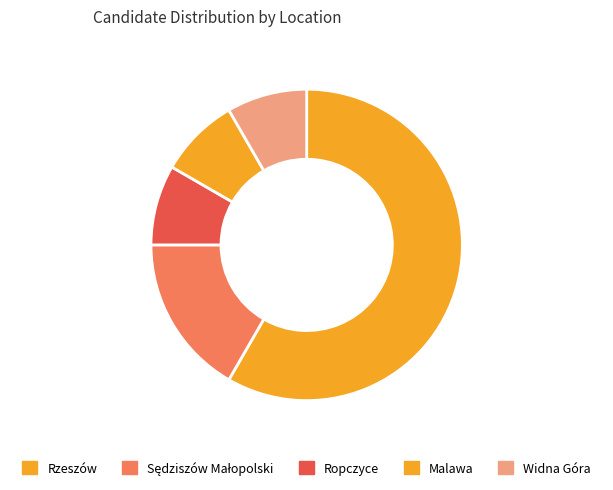

How much of the chart is everything except Rzeszów?

41.7%